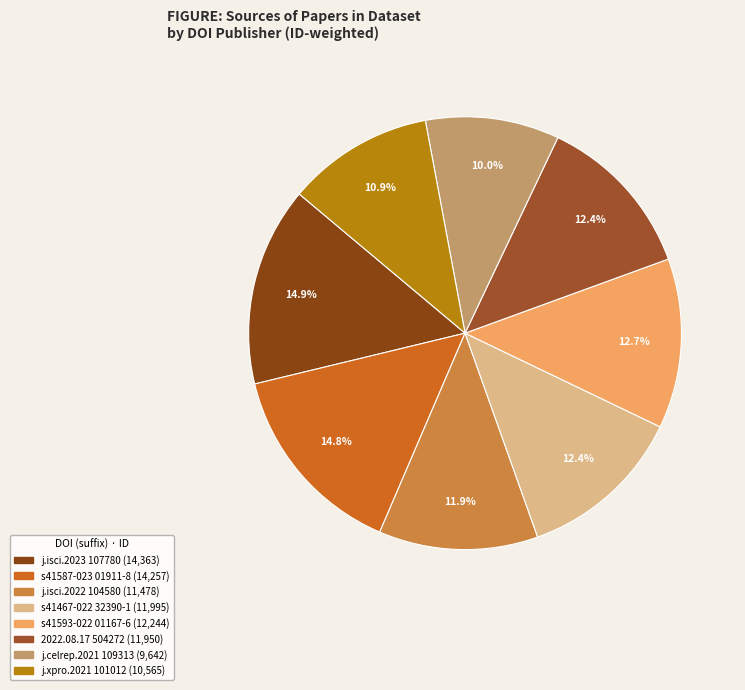

What is the smallest slice in the pie chart?

10.1016/j.celrep.2021.109313